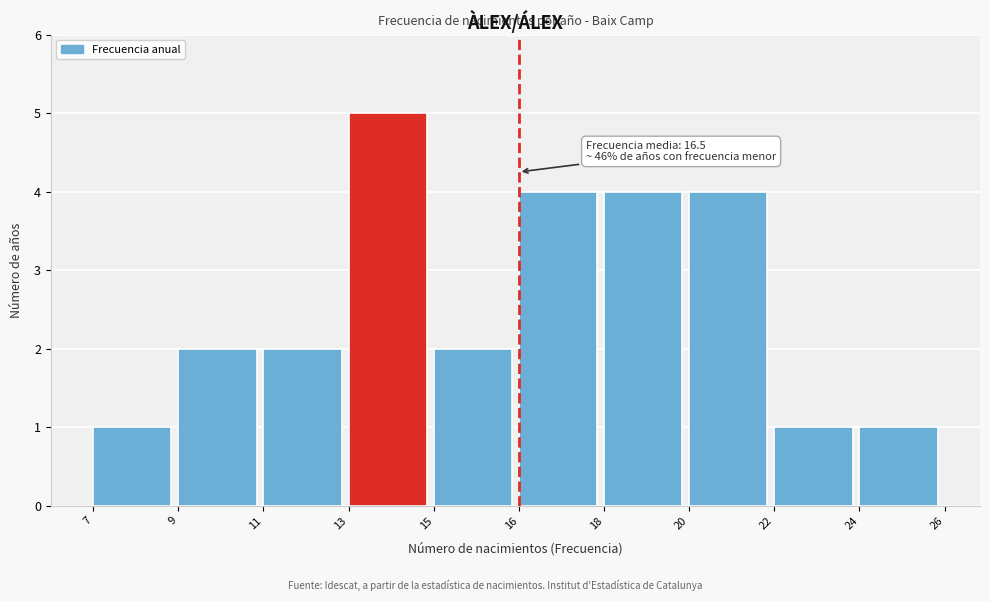

Reading right to left, what are all the values shown in this chart?

1	1	4	4	4	2	5	2	2	1